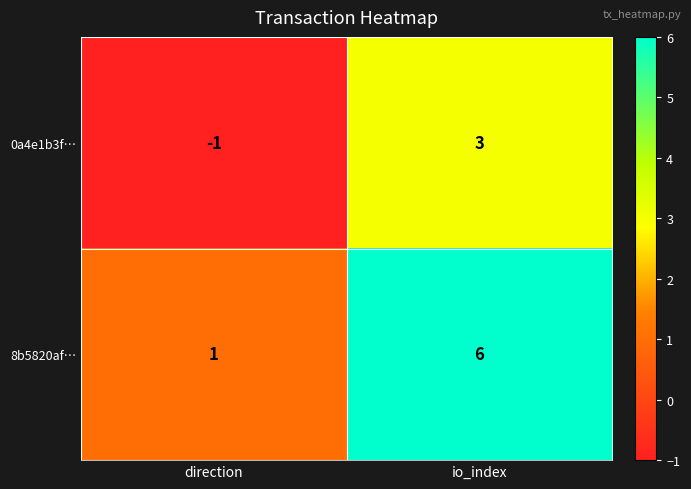

Reading left to right, list all the values displayed in this chart.

0a4e1b3f…: -1	3
8b5820af…: 1	6